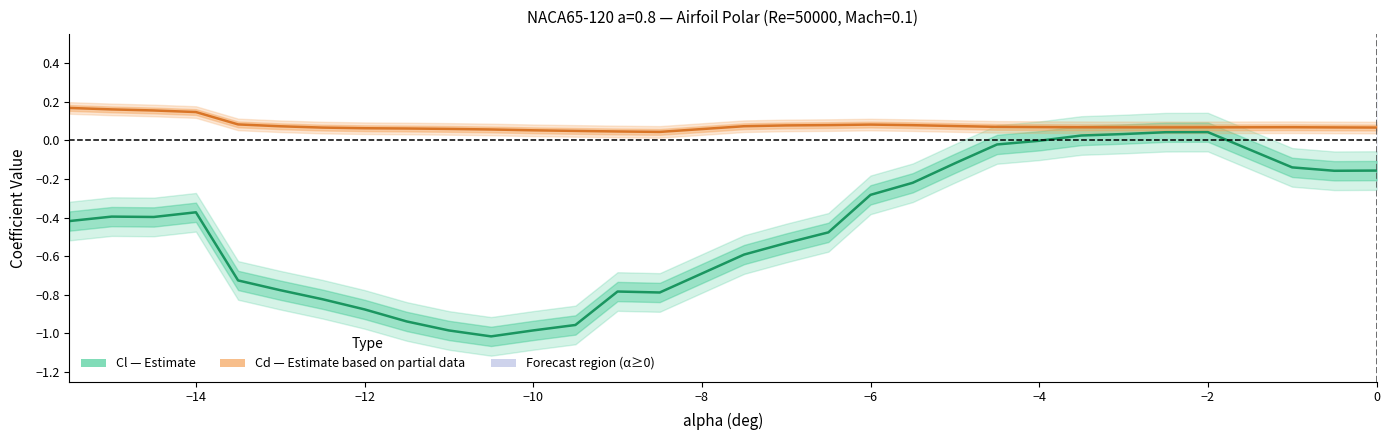

What is the greatest value displayed?

0.2